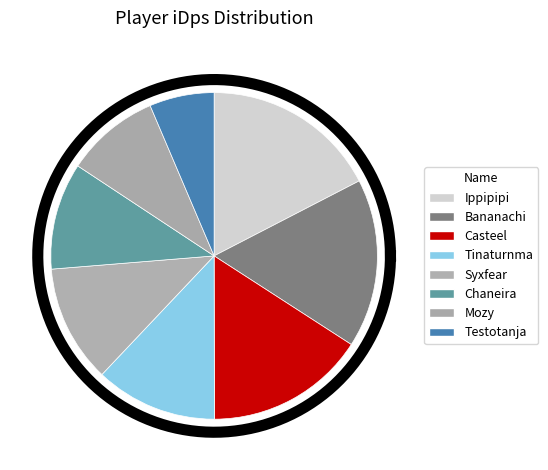

Count the number of slices in the pie.

8